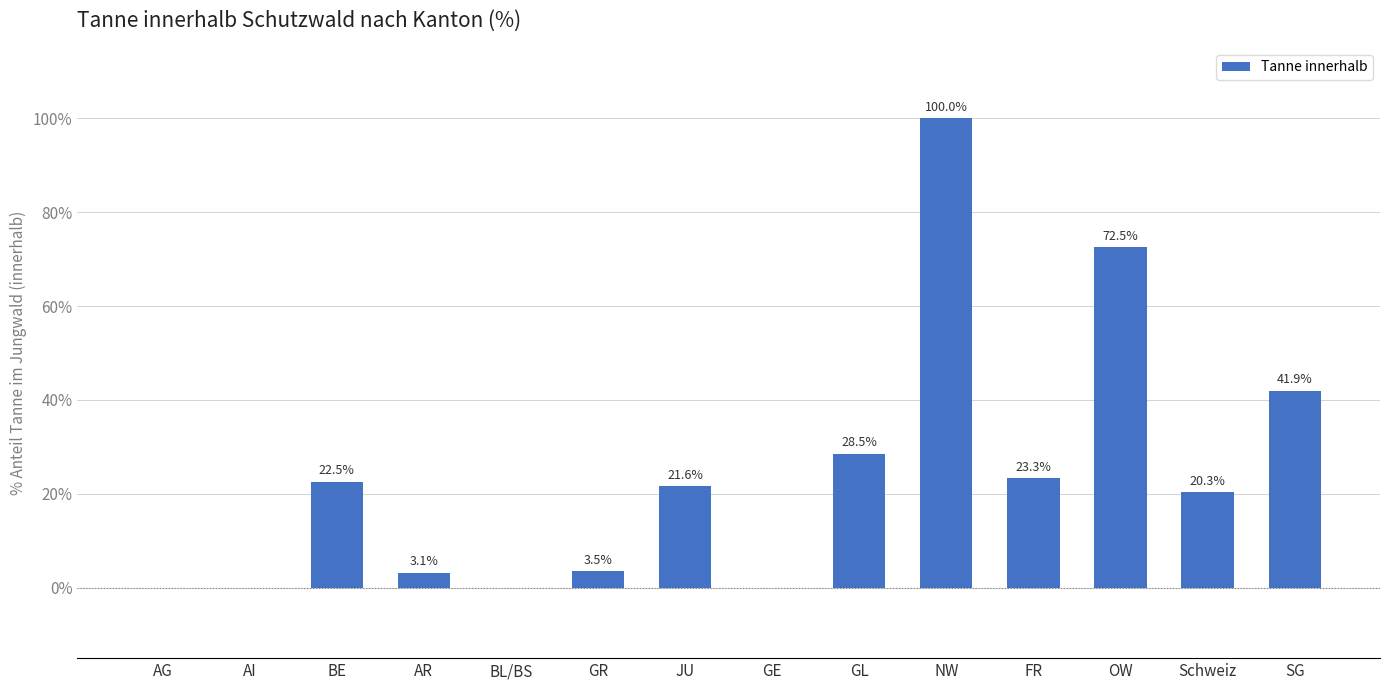

Where is the data nearest to the value 50?

SG